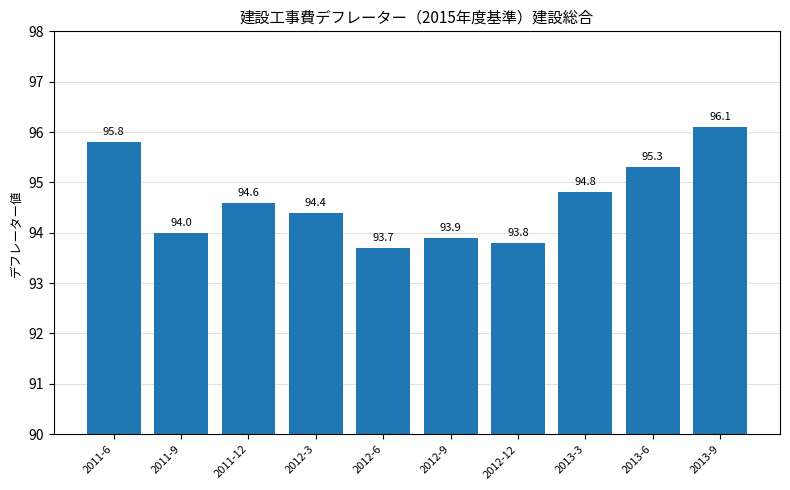

What is the average value?

94.6